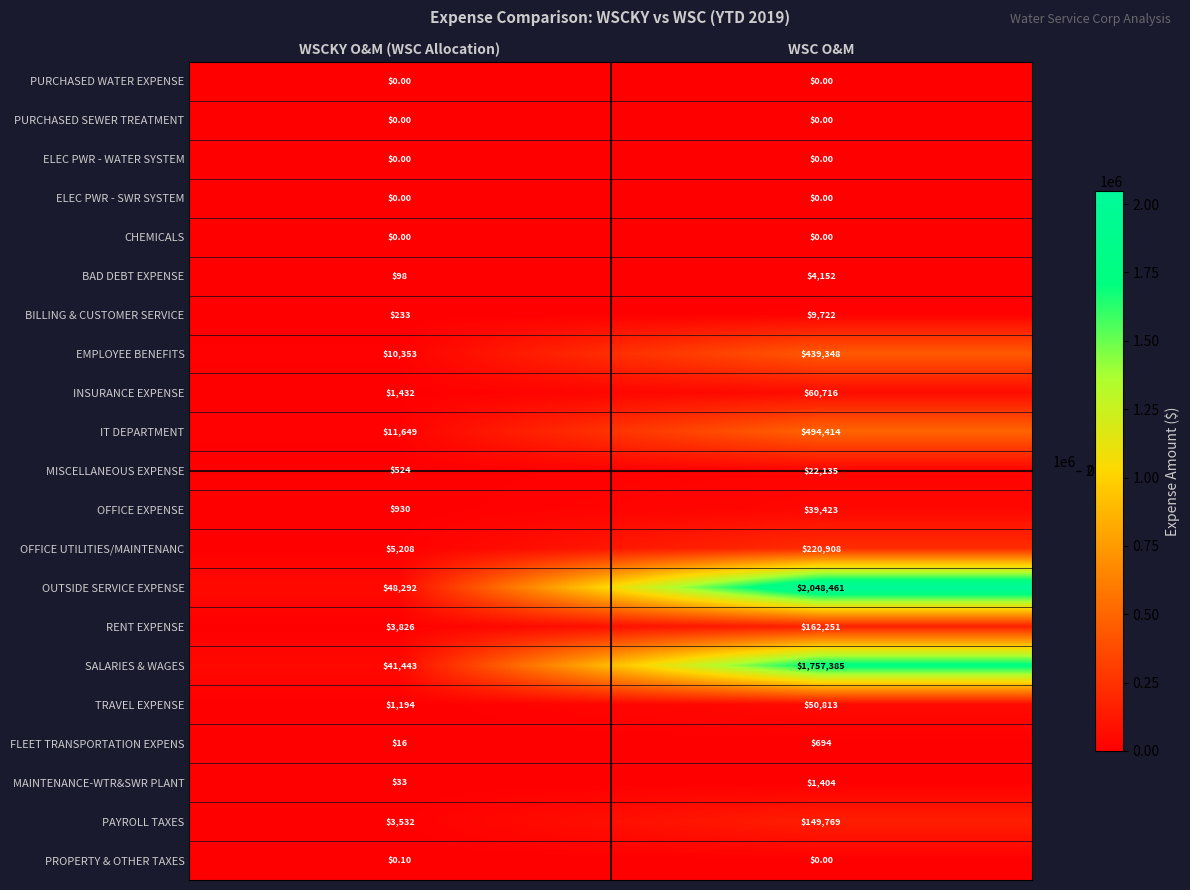

At which category is the sum across all series the highest?

WSC O&M